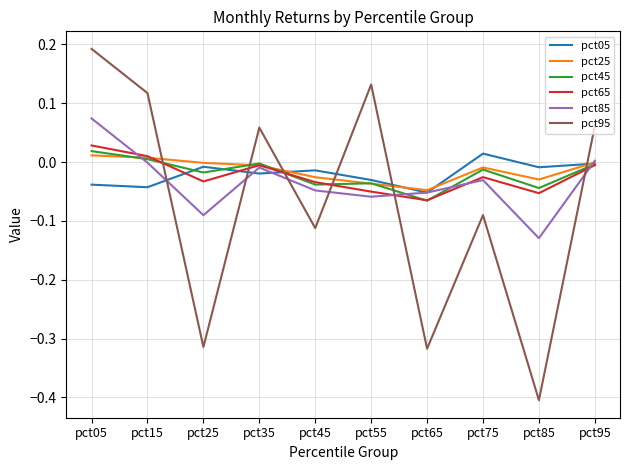

At which category does pct05 reach its first local peak?

pct25